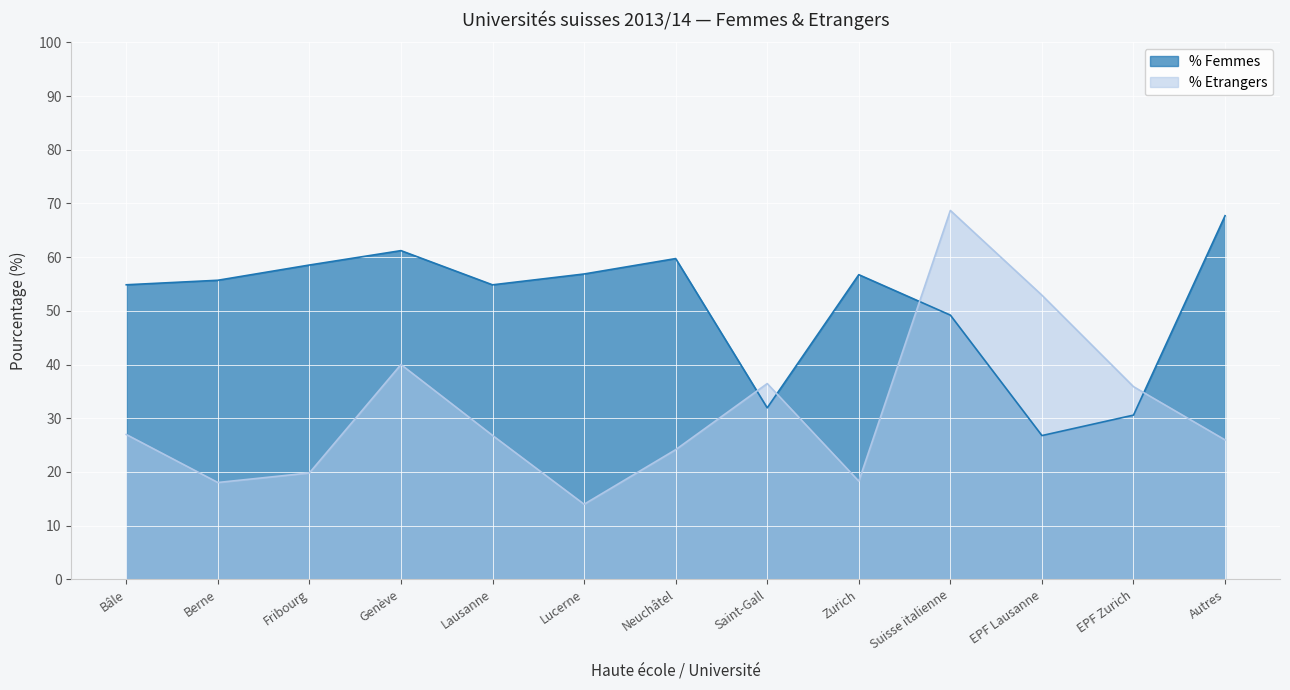

At which label does % Femmes first exceed 55?

Berne